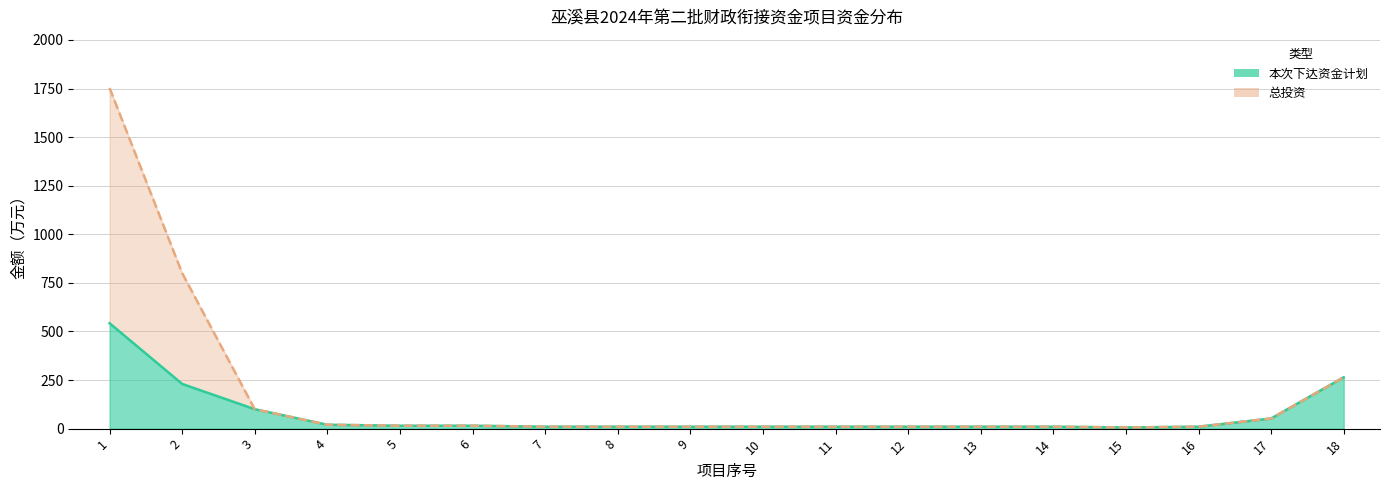

At which category is the sum across all series the highest?

1